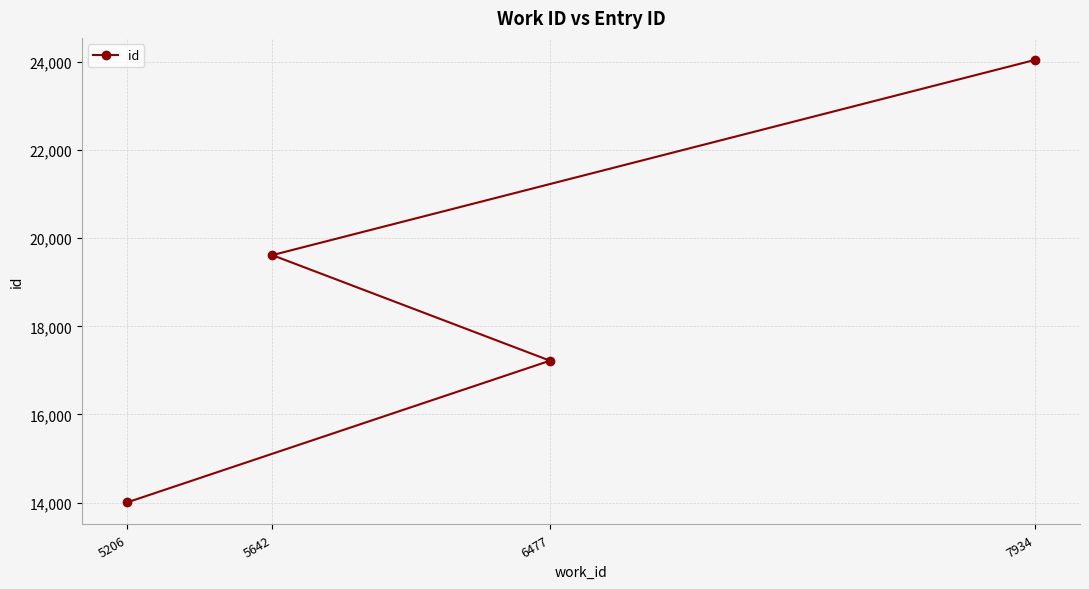

What is the sum of all values?

74885